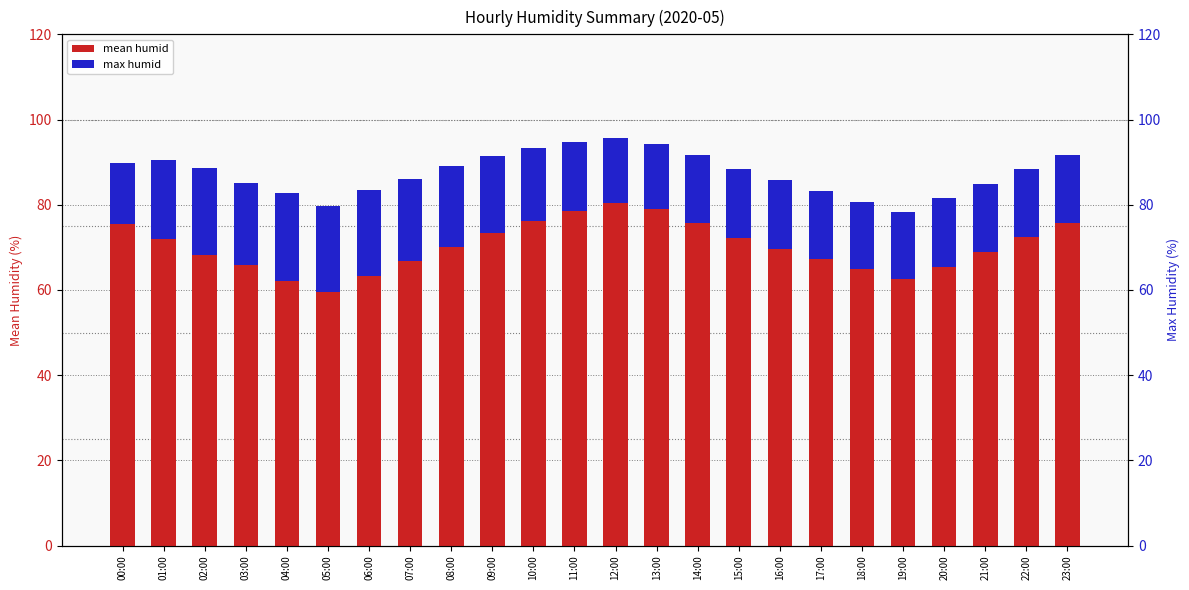

Which series has the largest total across all categories?

mean humid